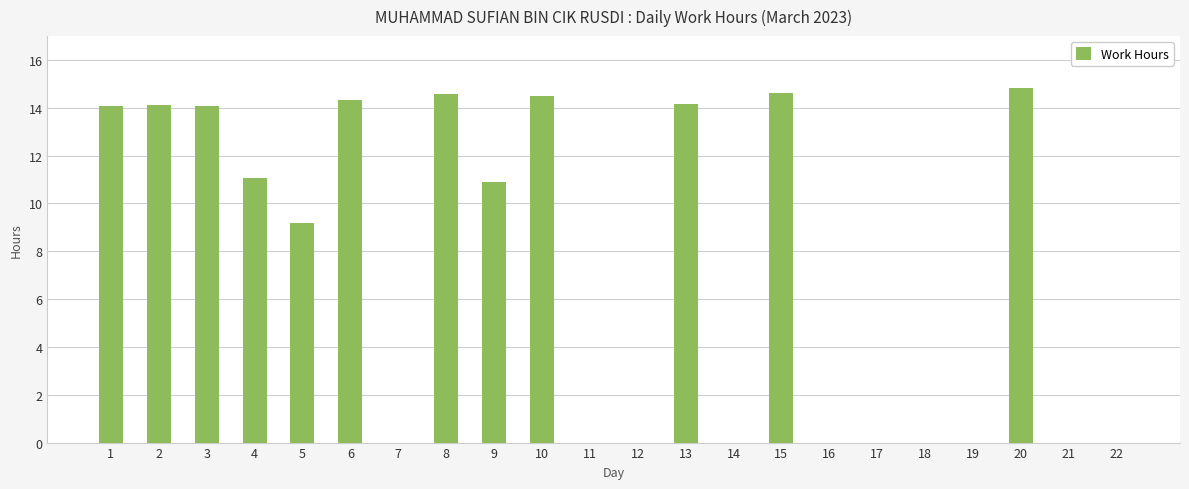

True or false: the data shows 0.0 at 17.

True